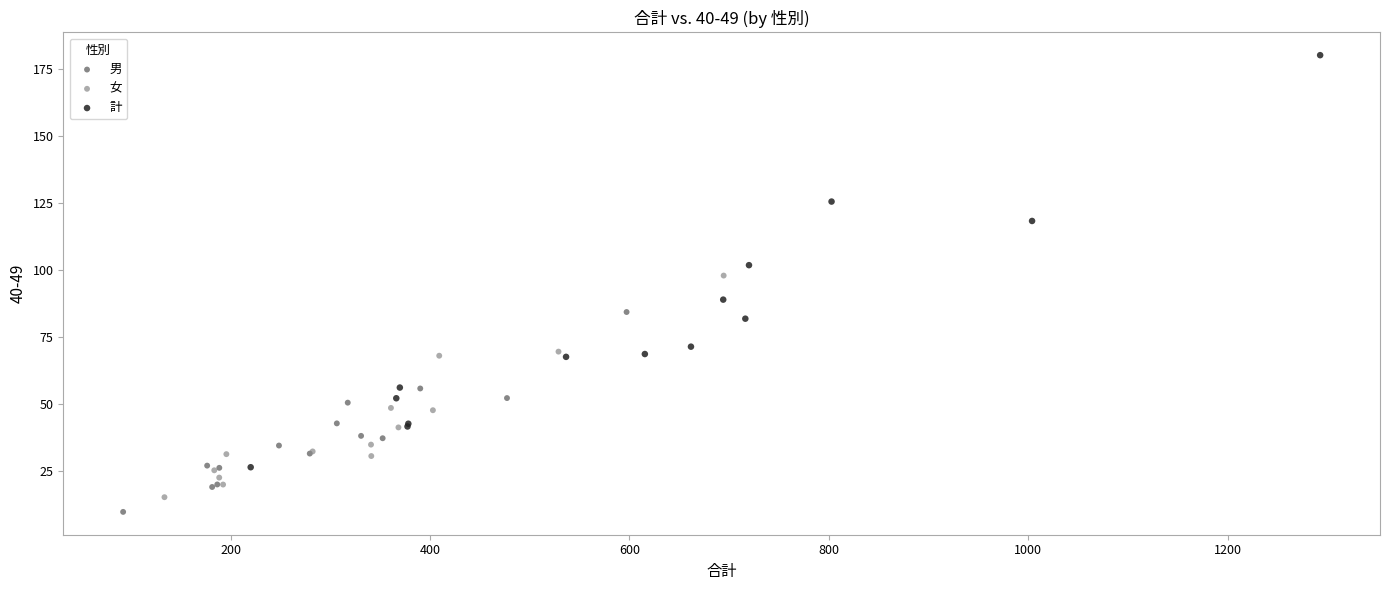

Which series has the widest spread of Y values?

計